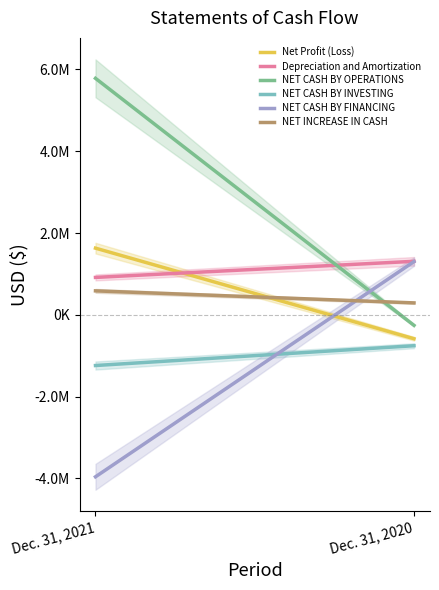

Reading right to left, transcribe all the data shown in this chart.

Net Profit (Loss): -582690	1631747
Depreciation and Amortization: 1310018	916325
NET CASH BY OPERATIONS: -256068	5783721
NET CASH BY INVESTING: -753828	-1237868
NET CASH BY FINANCING: 1303273	-3958325
NET INCREASE IN CASH: 293377	587730